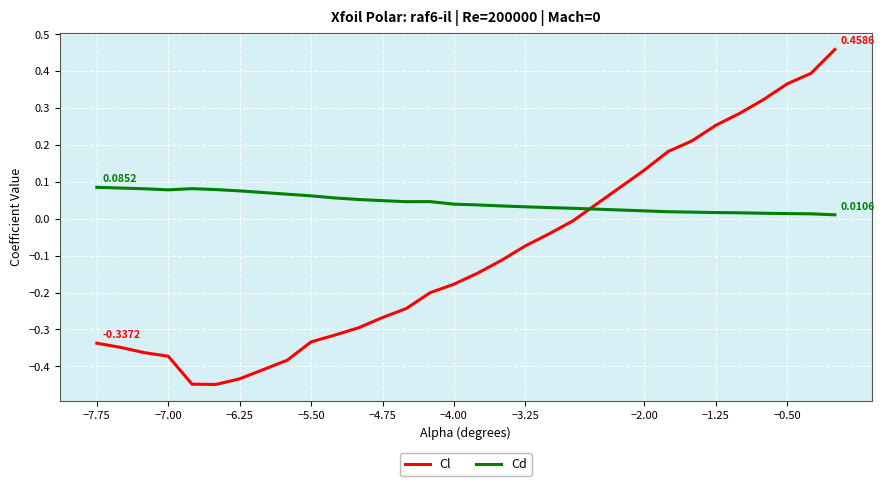

Which series has the largest range (max minus min)?

Cl